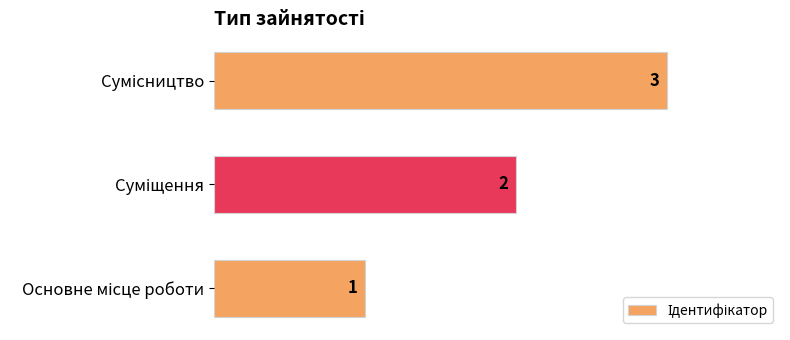

What is the difference between the maximum and second lowest values?

1